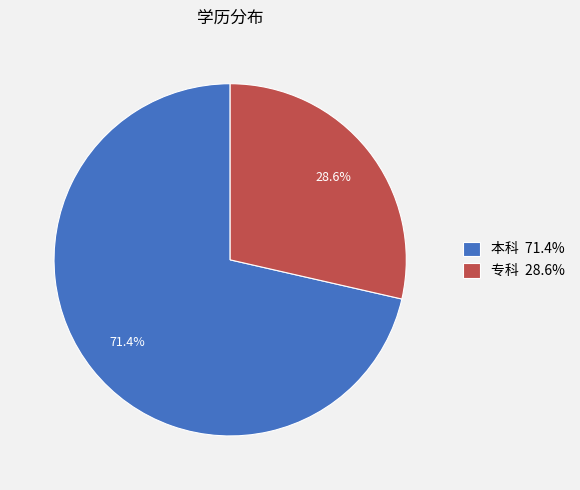

To the nearest percent, what portion does 本科 represent?

71%